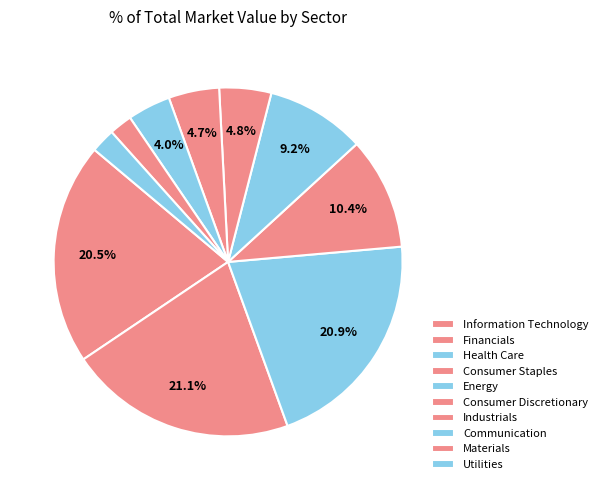

Is there a majority slice in this chart?

No